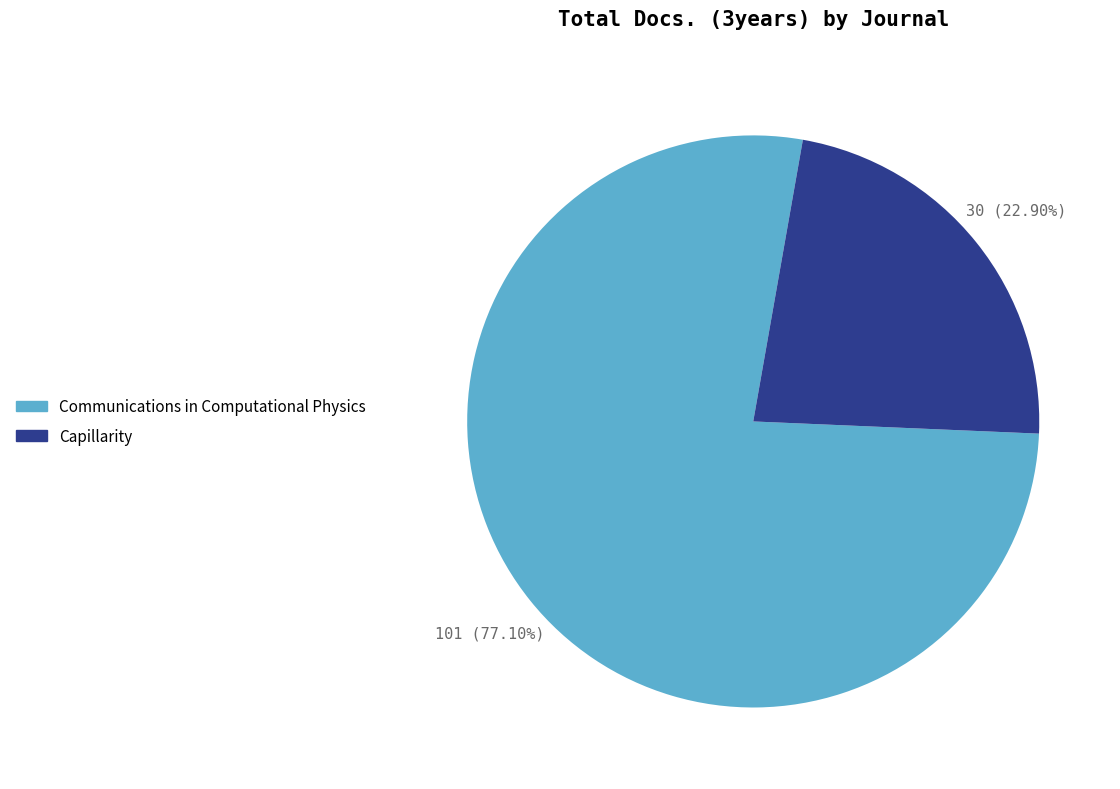

Is it true that Capillarity is 23% of the pie?

True